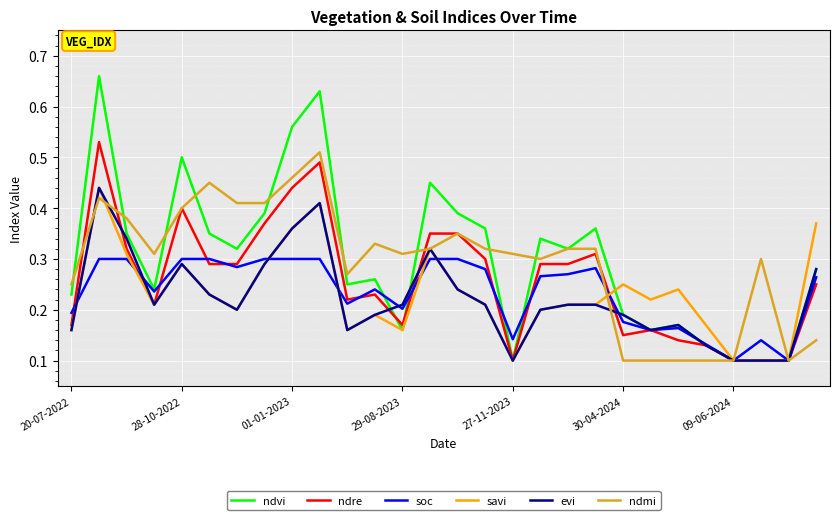

Which series has the largest range (max minus min)?

ndvi